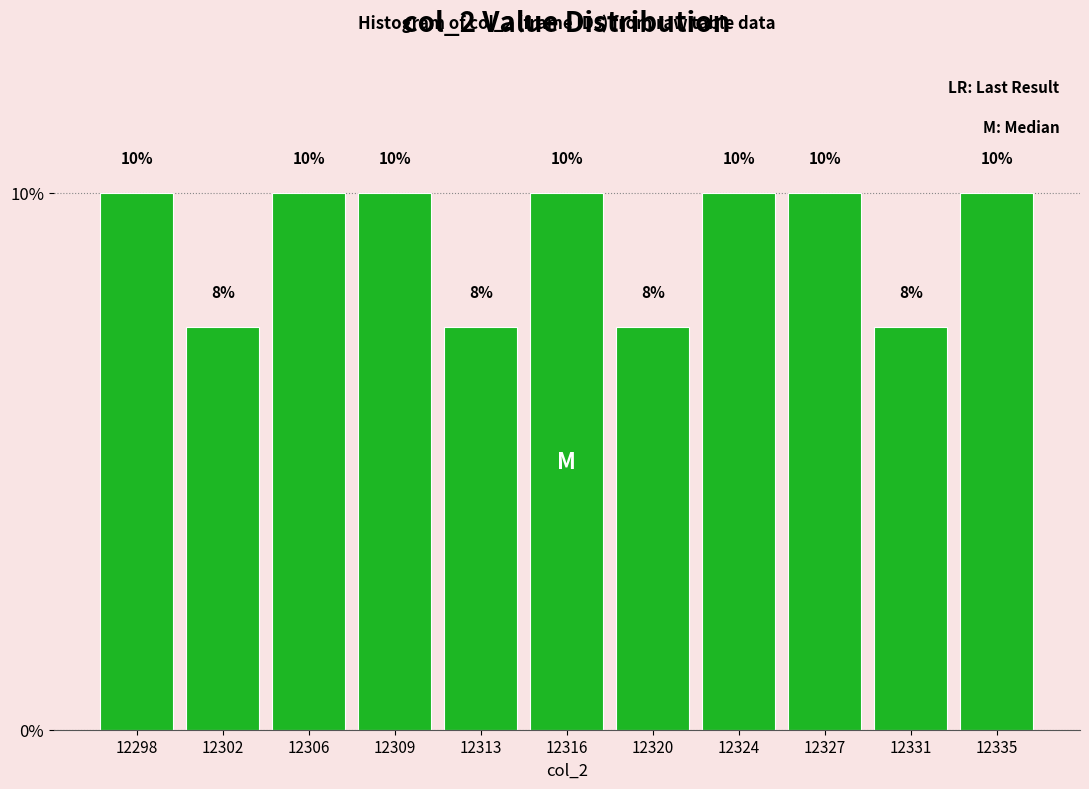

What is the smallest value displayed?

7.5